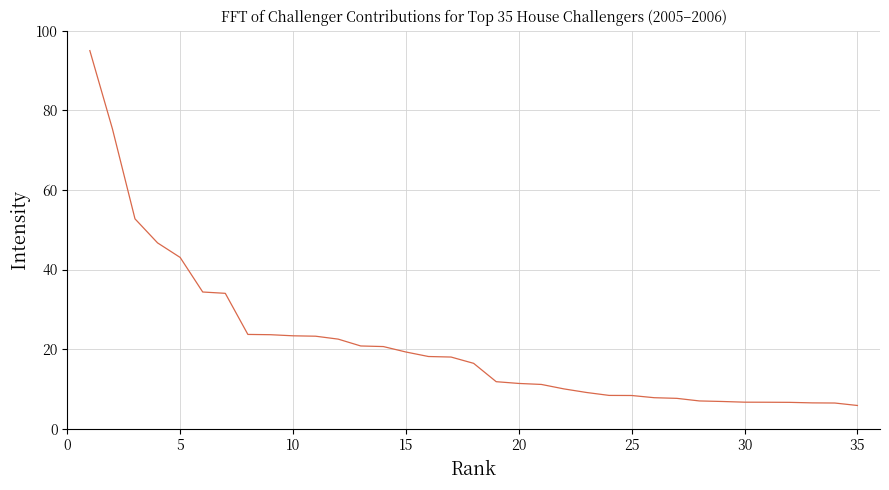

What is the maximum value shown in the chart?

95.0